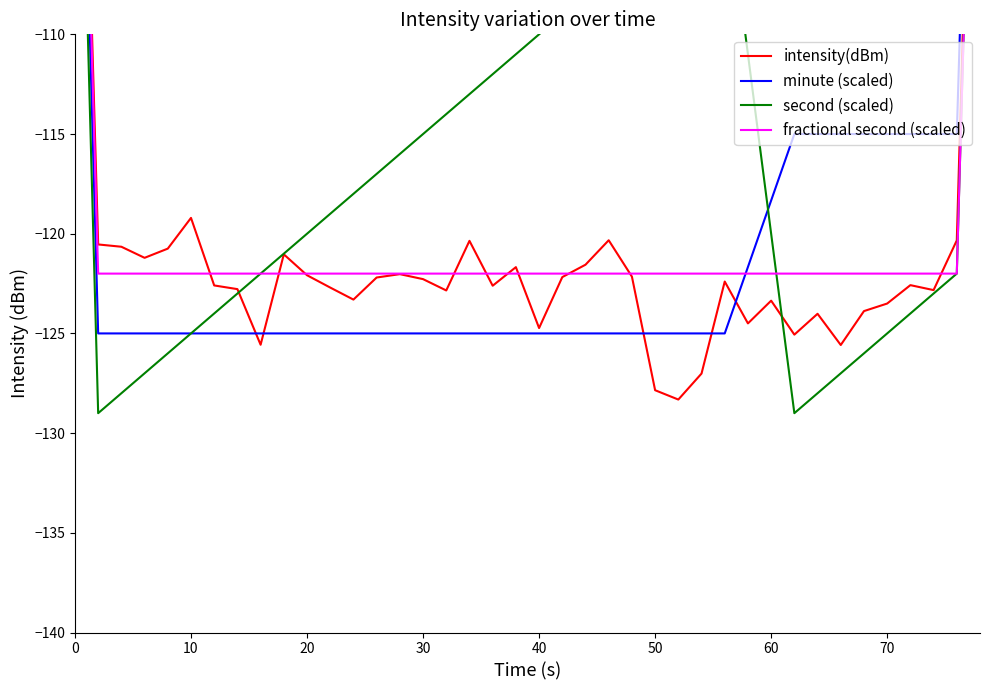

How many lines are shown in the chart?

4